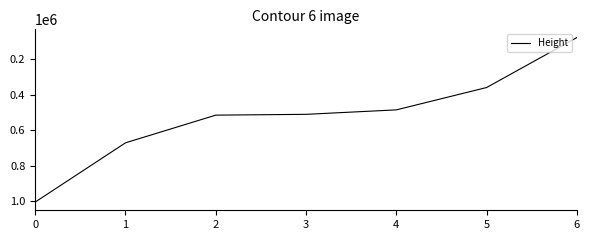

Between 6 and 1, which is larger?

1